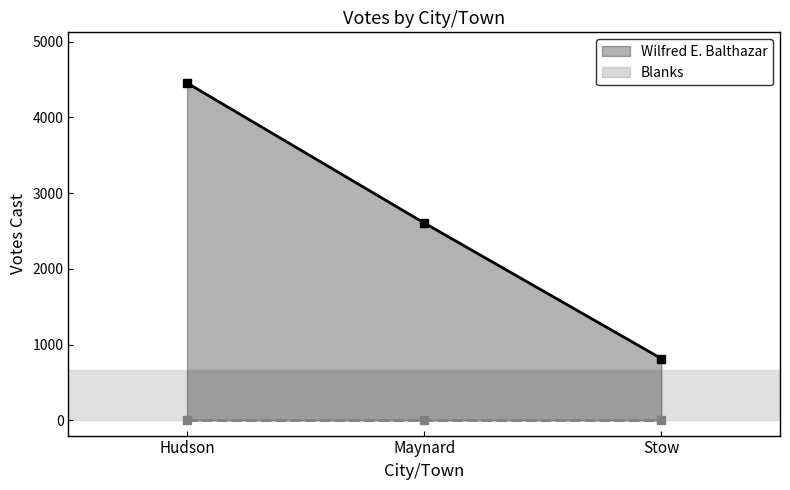

At which category is the sum across all series the highest?

Hudson